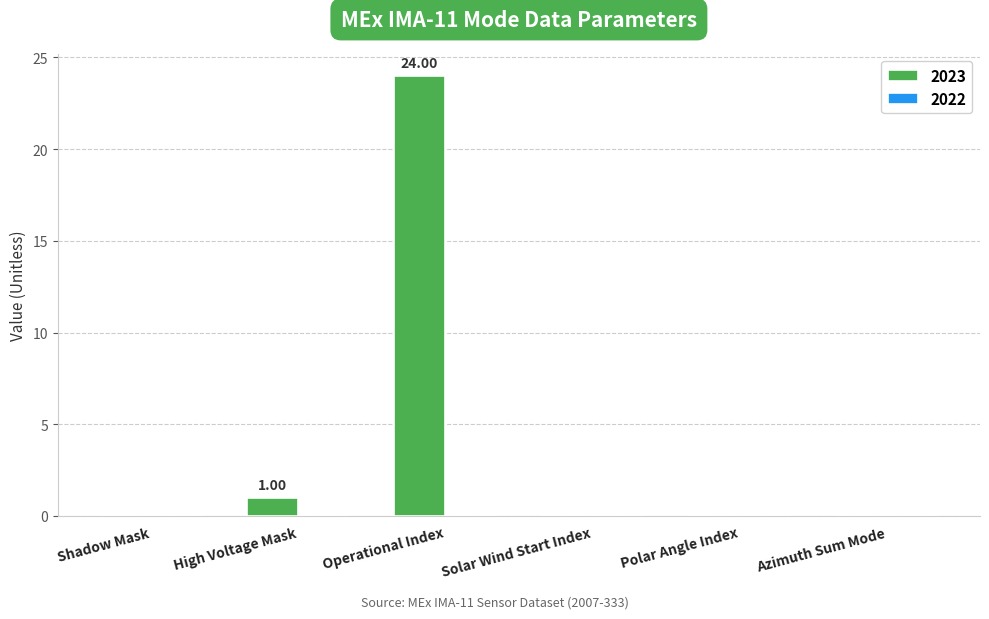

How many distinct data groups are displayed?

1